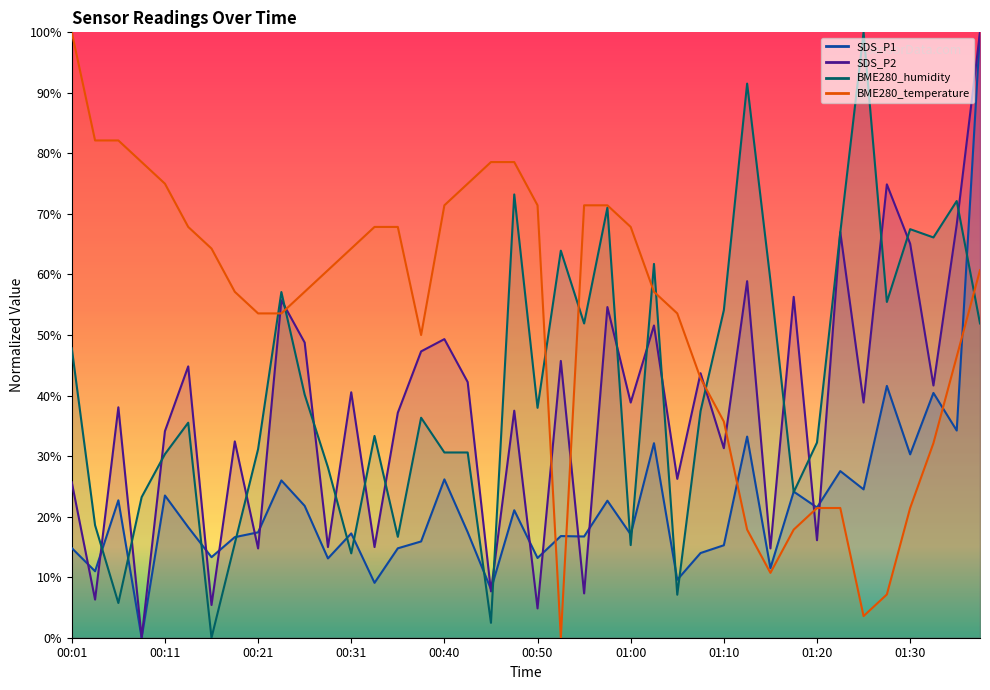

At which label does BME280_temperature first exceed 60?

00:01